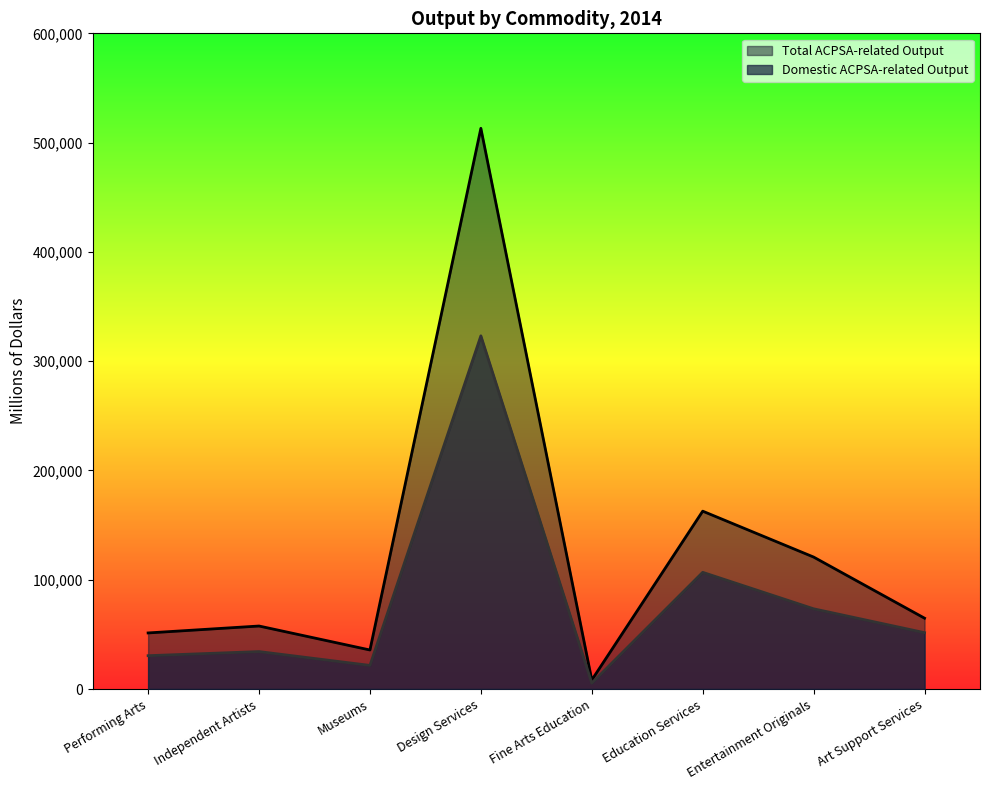

What is the value of the Total ACPSA-related Output point at the 1st from the left?

51320